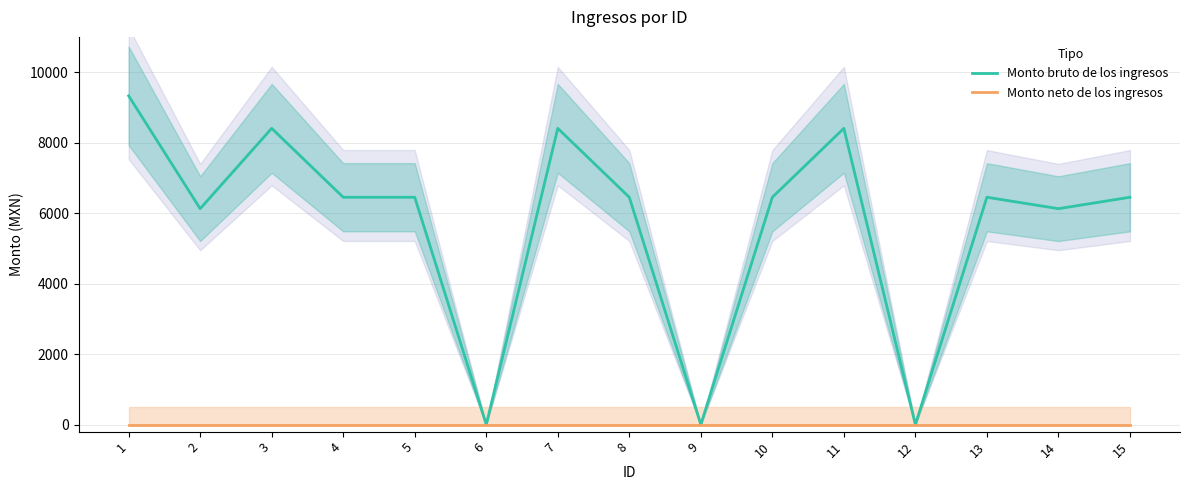

True or false: Monto neto de los ingresos and Monto bruto de los ingresos cross at least once.

False